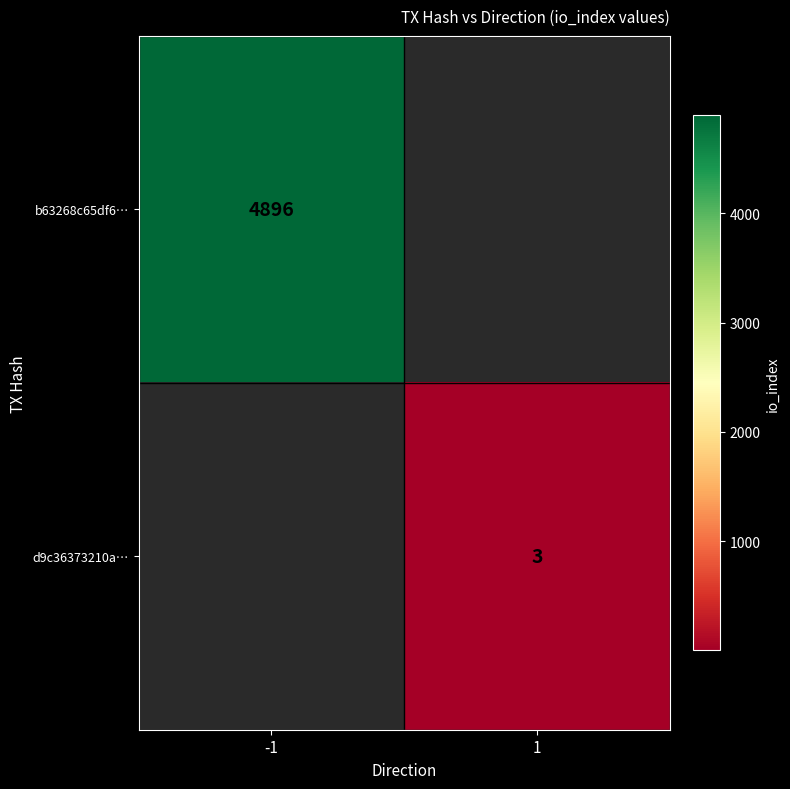

What is the smallest value displayed?

3.0